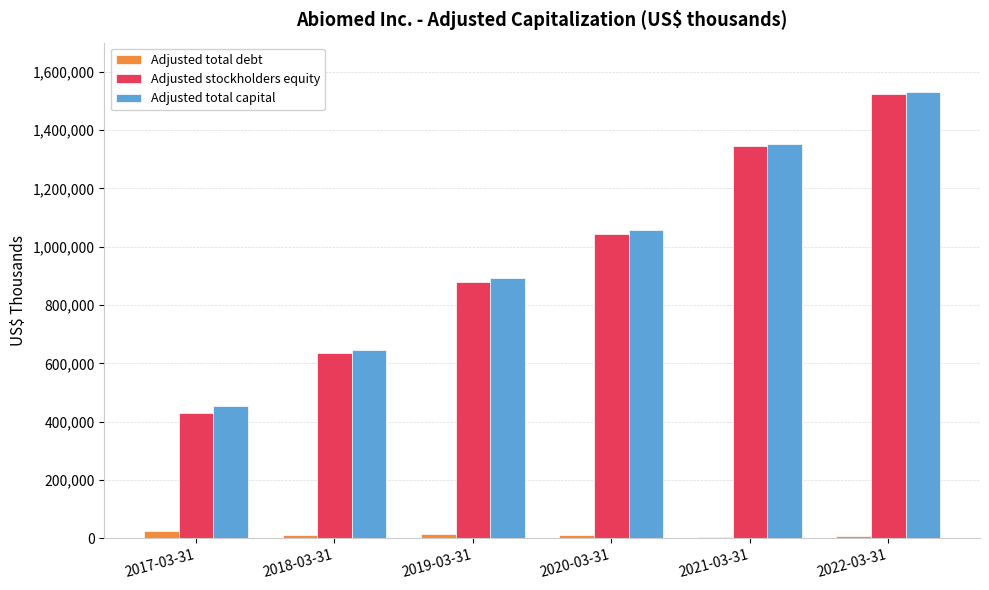

At which category is the sum across all series the highest?

2022-03-31